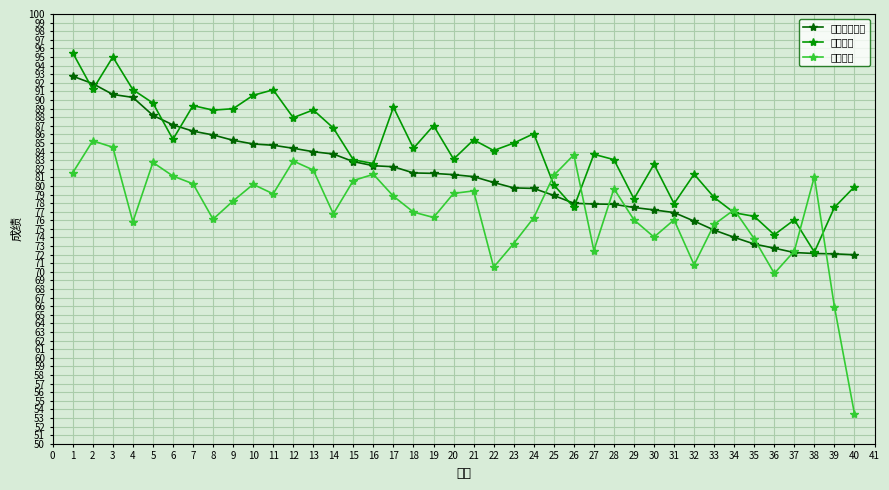

Which series has the widest spread of values?

文体成绩